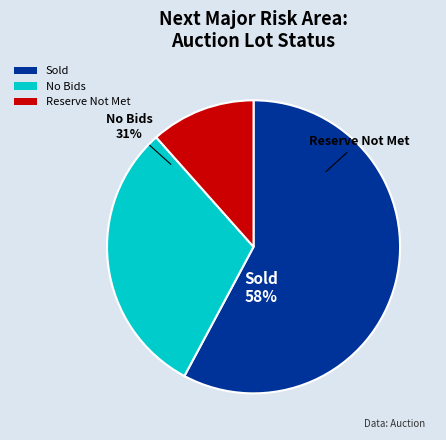

Which category accounts for the majority?

Sold